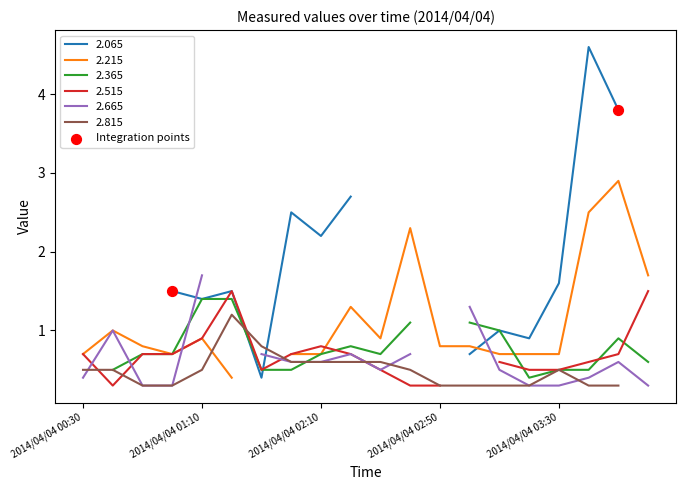

Which has a higher value, 2014/04/04 00:30 or 2014/04/04 01:10?

2014/04/04 01:10